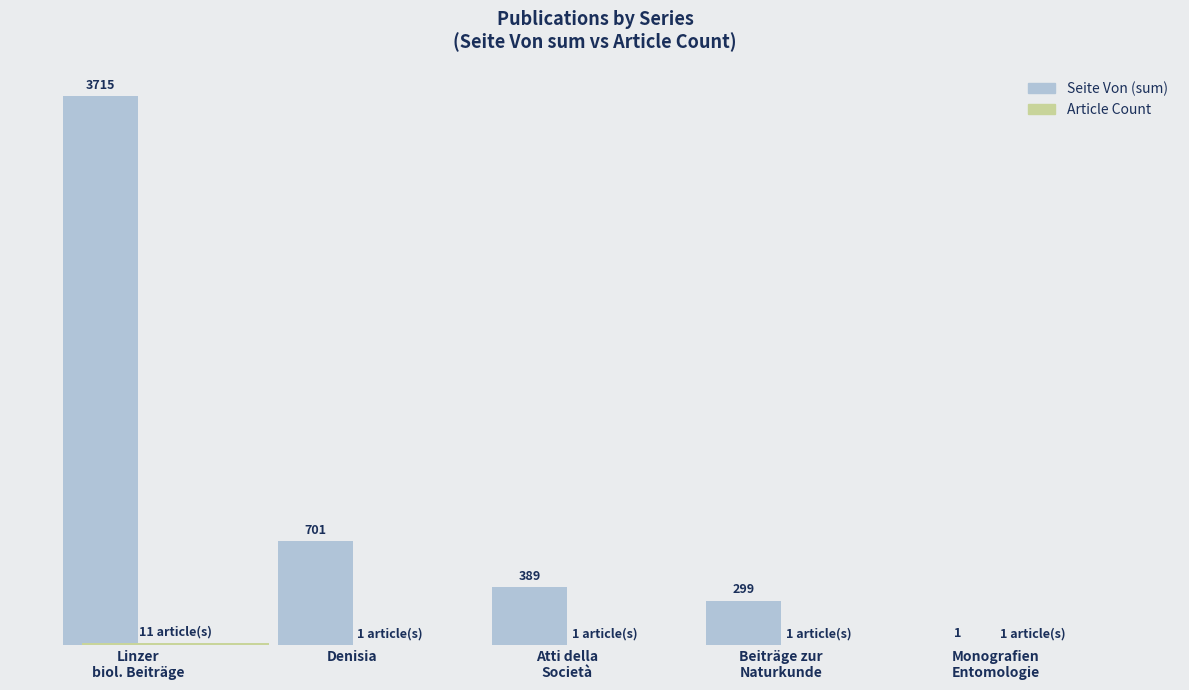

At which label is Seite Von (sum) closest to 1858?

Denisia